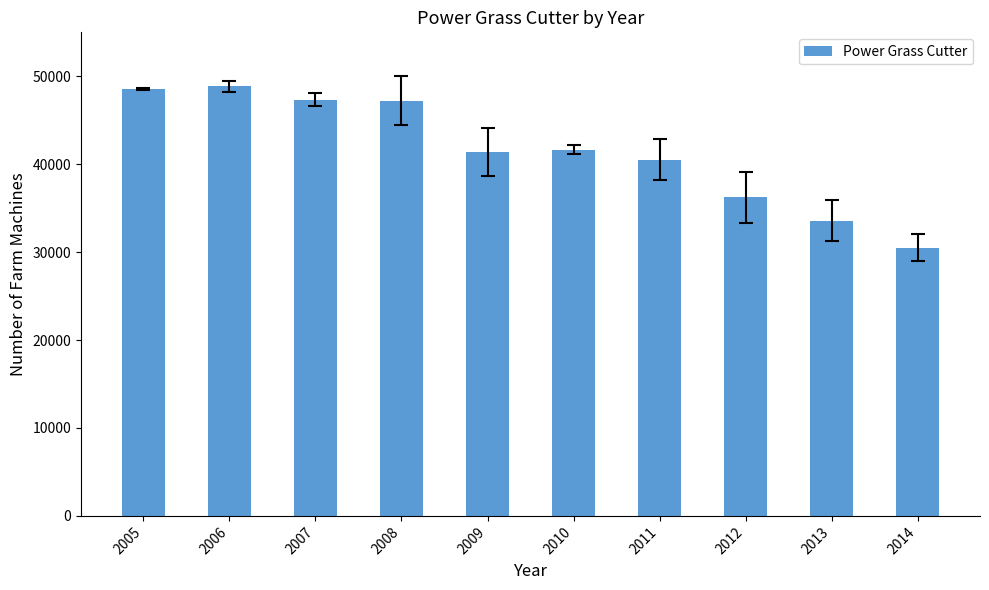

Does the chart contain any negative values?

No